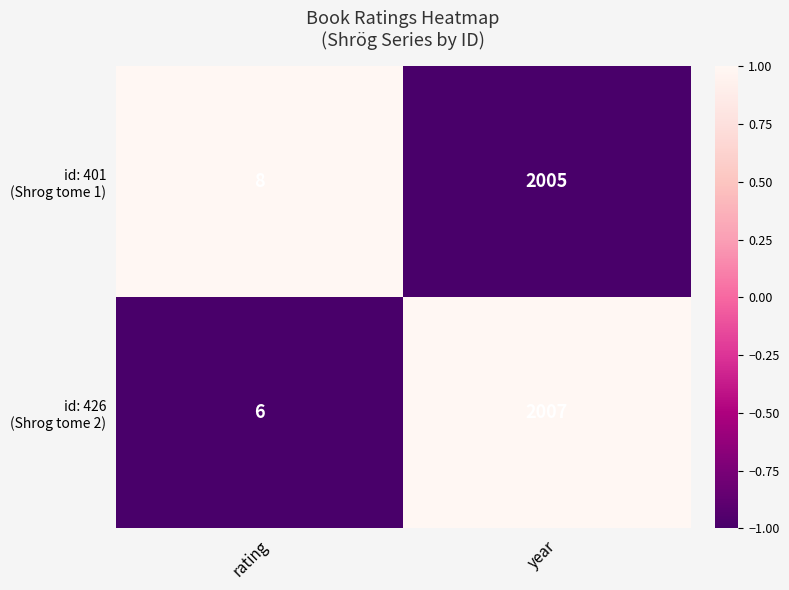

Which category has the highest value across all series?

year